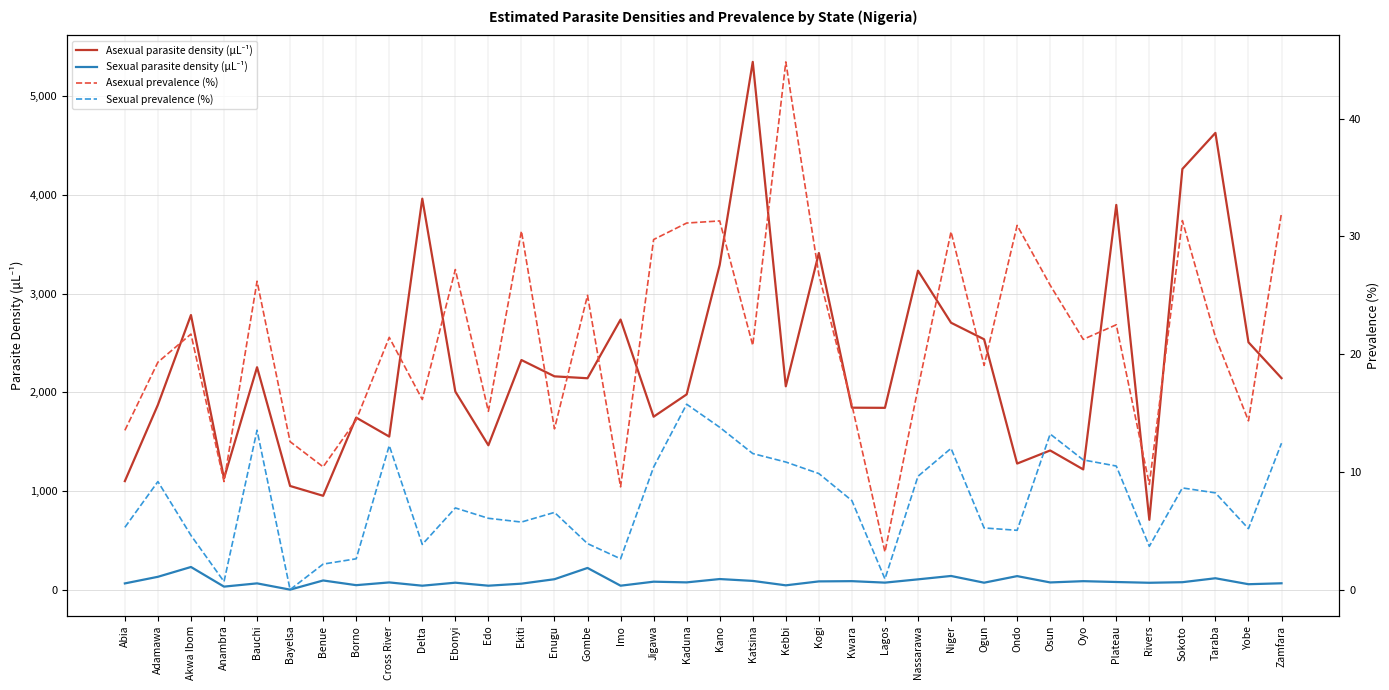

The value of Asexual prevalence (%) at Imo is 1.9. True or false?

False